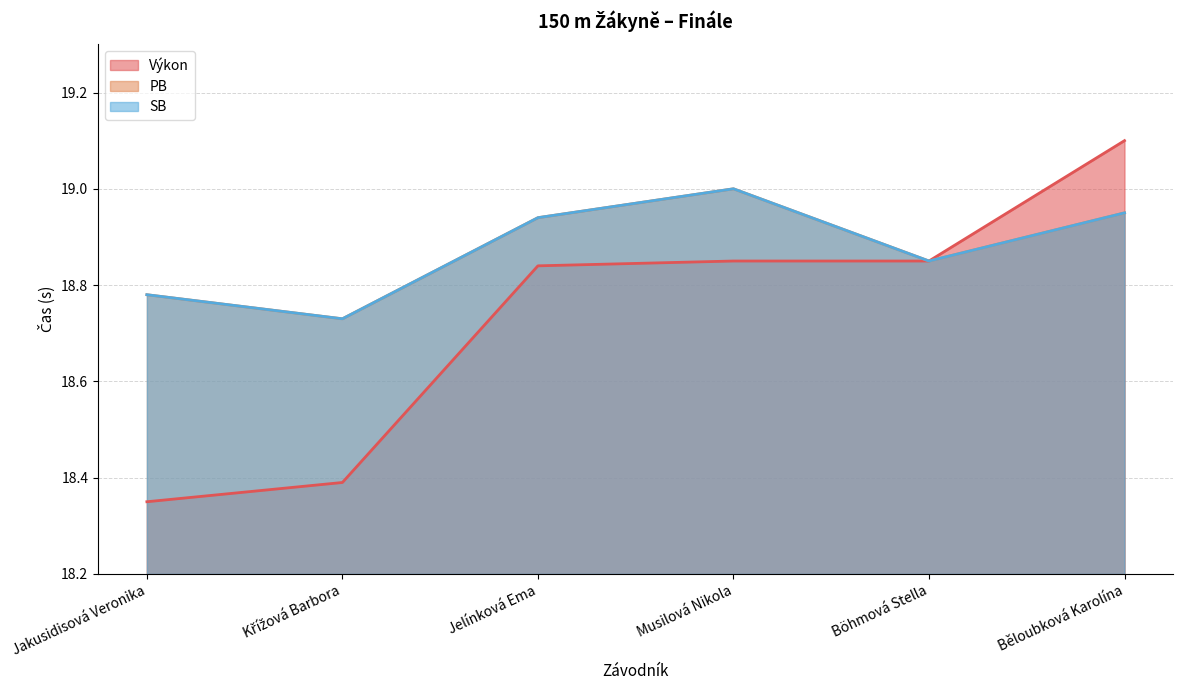

Reading left to right, transcribe all the data shown in this chart.

Výkon: Jakusidisová Veronika=18.4	Křížová Barbora=18.4	Jelínková Ema=18.8	Musilová Nikola=18.9	Böhmová Stella=18.9	Běloubková Karolína=19.1
PB: Jakusidisová Veronika=18.8	Křížová Barbora=18.7	Jelínková Ema=18.9	Musilová Nikola=19.0	Böhmová Stella=18.9	Běloubková Karolína=18.9
SB: Jakusidisová Veronika=18.8	Křížová Barbora=18.7	Jelínková Ema=18.9	Musilová Nikola=19.0	Böhmová Stella=18.9	Běloubková Karolína=18.9